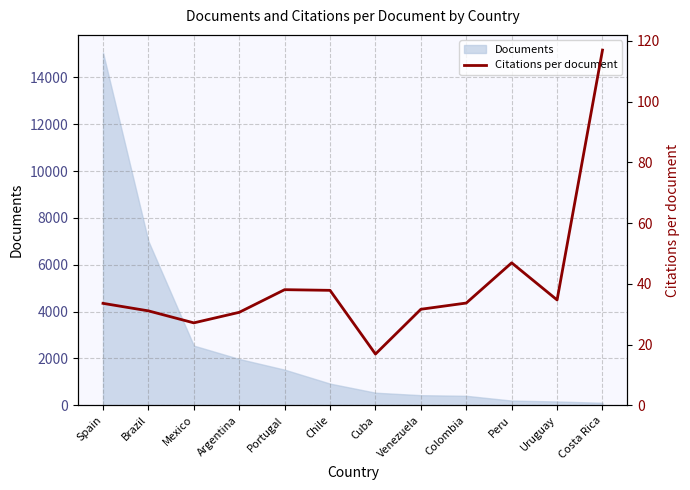

Where does the data first go above 33?

Spain